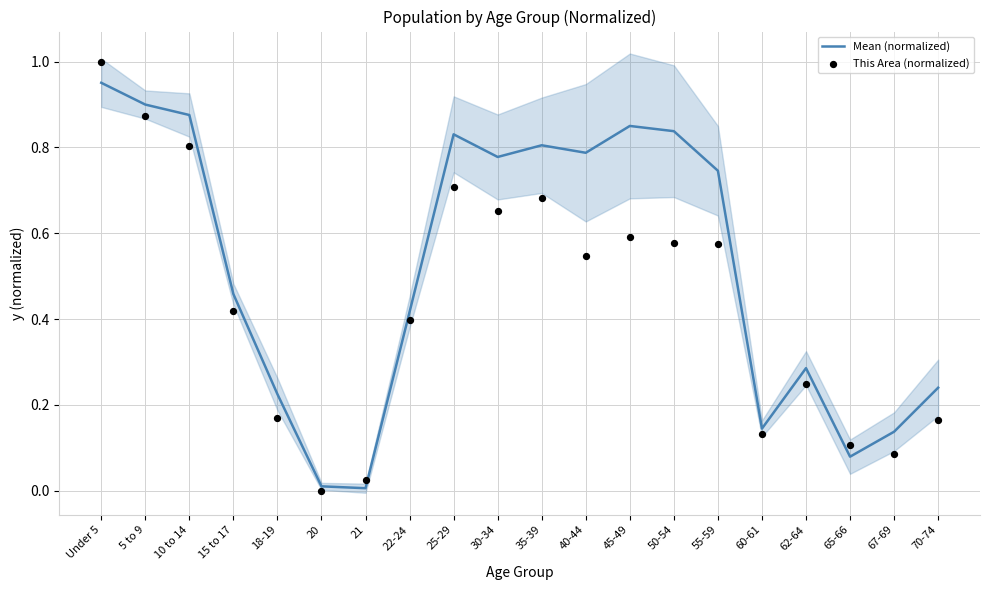

What is the total value across all series at 10 to 14?

1.7